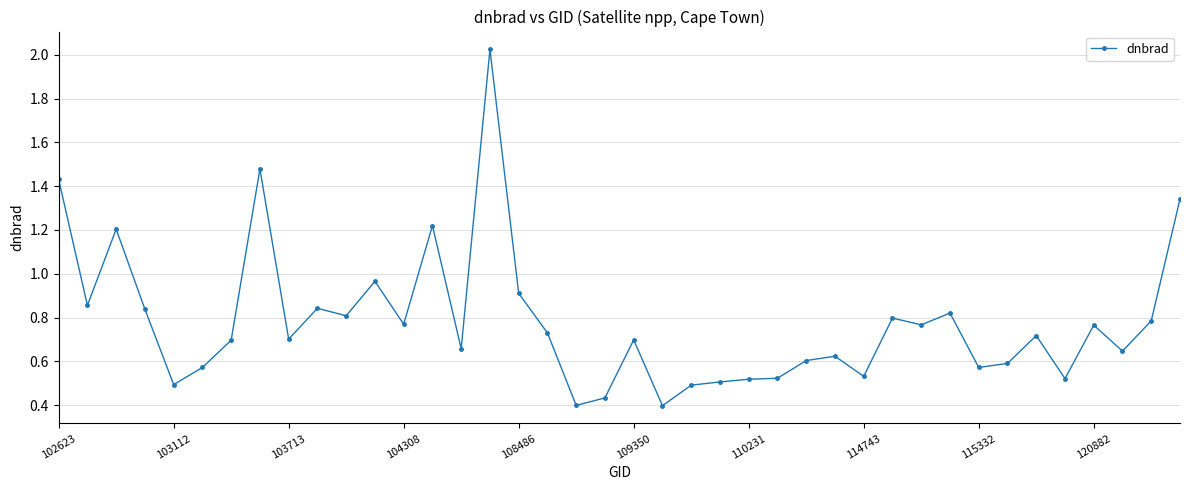

What is the difference between the second highest and minimum values?

1.1